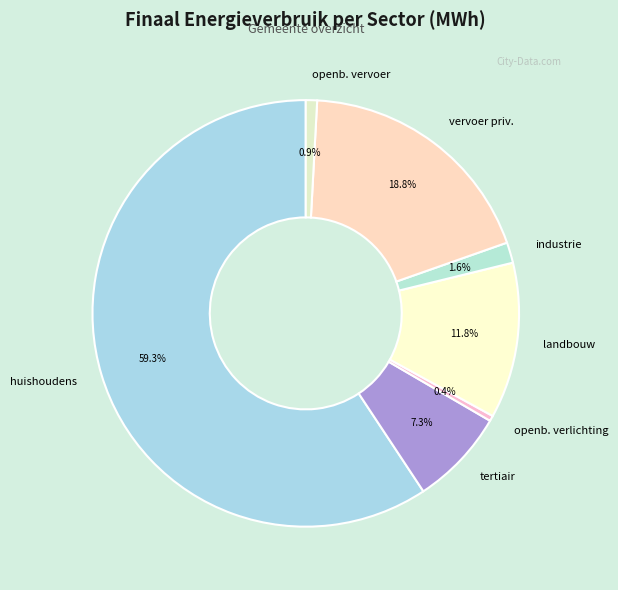

Combined, do vervoer priv. and industrie account for over 50%?

No